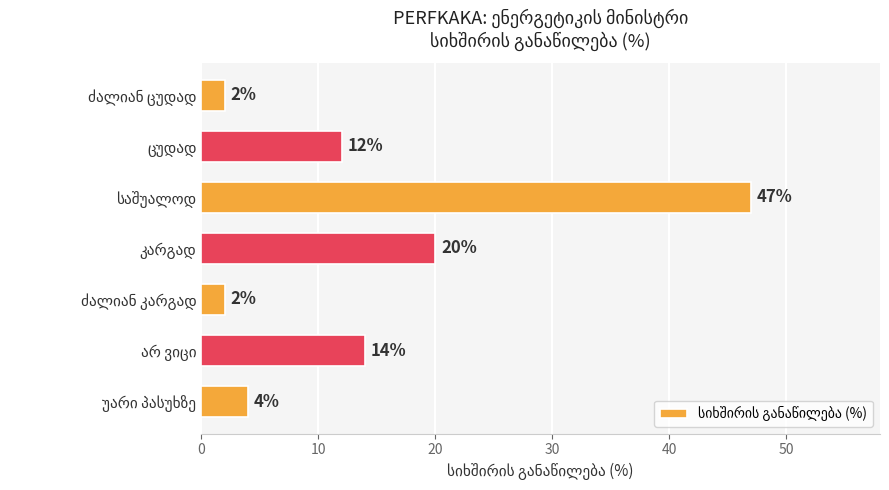

How many categories are shown in the chart?

7